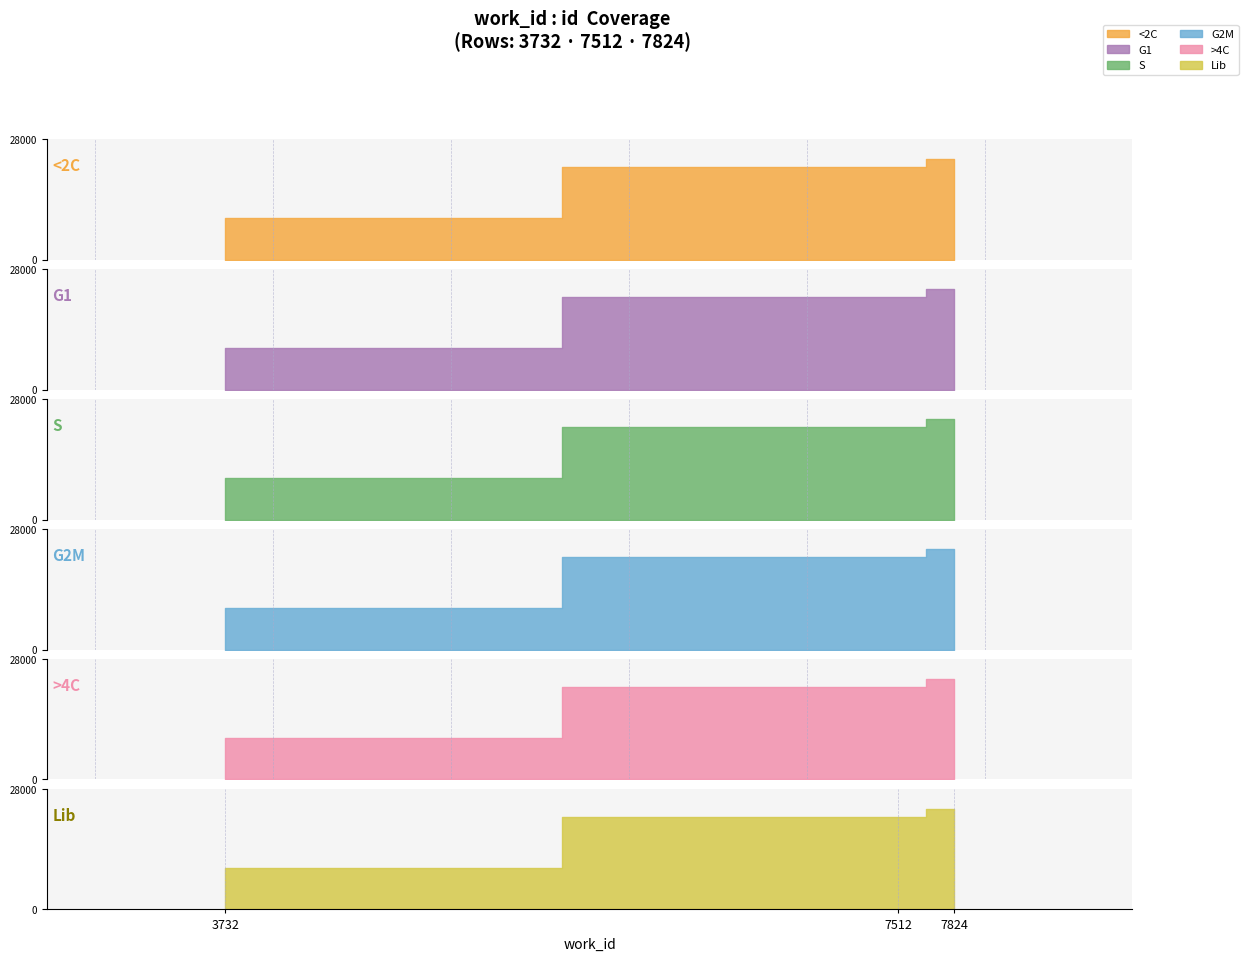

Between 3732 and 7512, which is larger?

7512